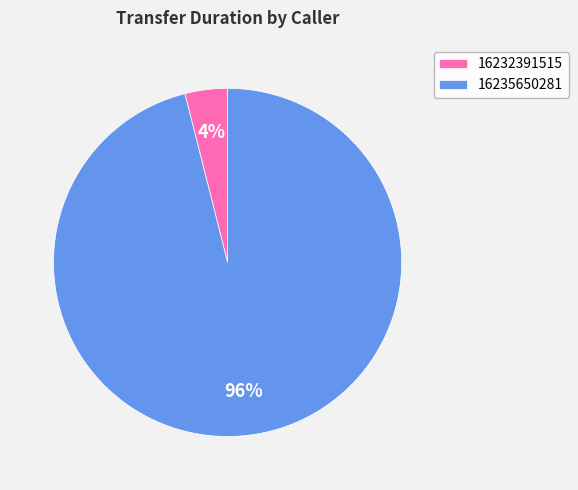

To the nearest percent, what is the average slice percentage?

50%